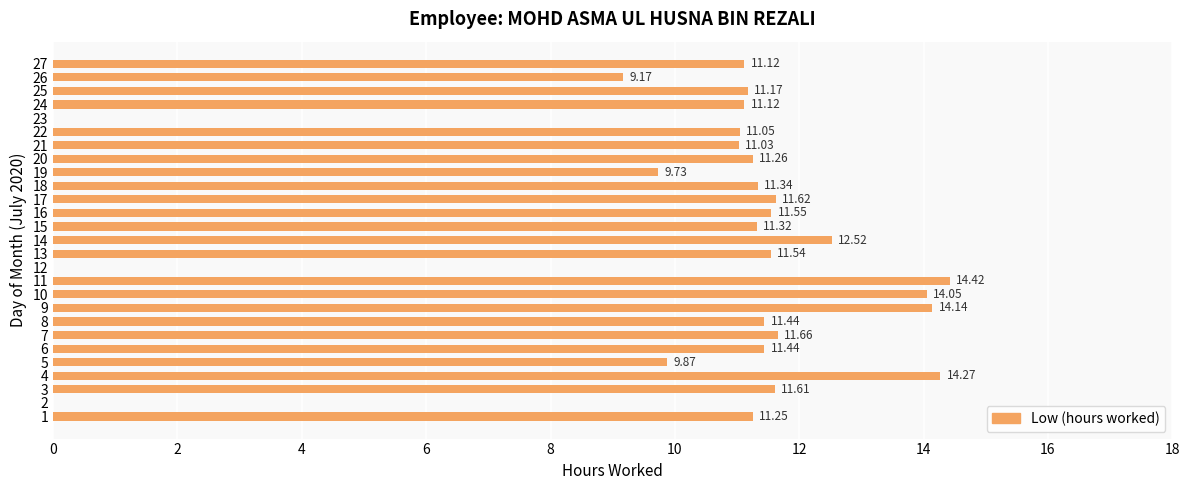

What is the change in value from 7 to 23?

-11.7